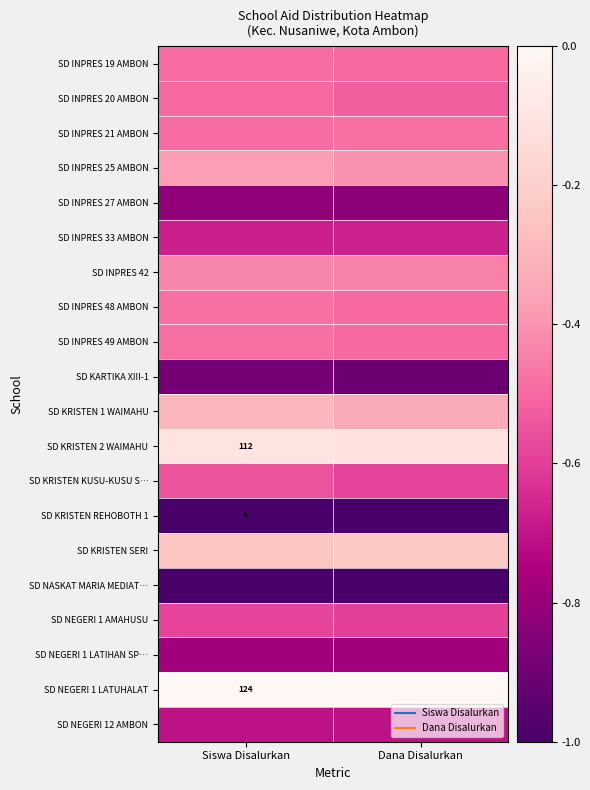

Rank the series by their maximum value, from lowest to highest.

SD KRISTEN REHOBOTH 1, SD NASKAT MARIA MEDIAT…, SD KARTIKA XIII-1, SD INPRES 27 AMBON, SD NEGERI 1 LATIHAN SP…, SD NEGERI 12 AMBON, SD INPRES 33 AMBON, SD NEGERI 1 AMAHUSU, SD KRISTEN KUSU-KUSU S…, SD INPRES 20 AMBON, SD INPRES 19 AMBON, SD INPRES 48 AMBON, SD INPRES 49 AMBON, SD INPRES 21 AMBON, SD INPRES 42, SD INPRES 25 AMBON, SD KRISTEN 1 WAIMAHU, SD KRISTEN SERI, SD KRISTEN 2 WAIMAHU, SD NEGERI 1 LATUHALAT